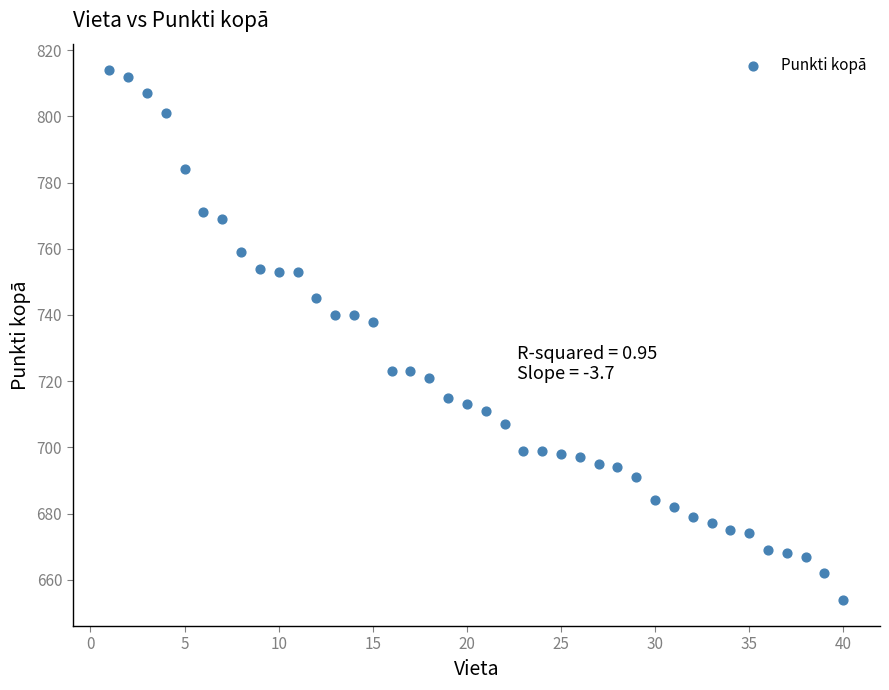

What Y value in the scatter plot is closest to 734?

738